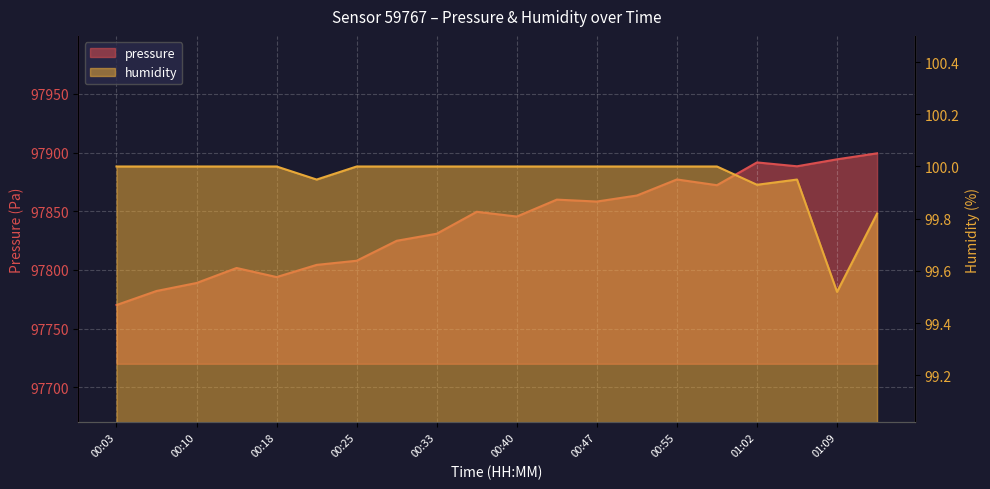

Count the humidity values in the range 100 to 101.

15